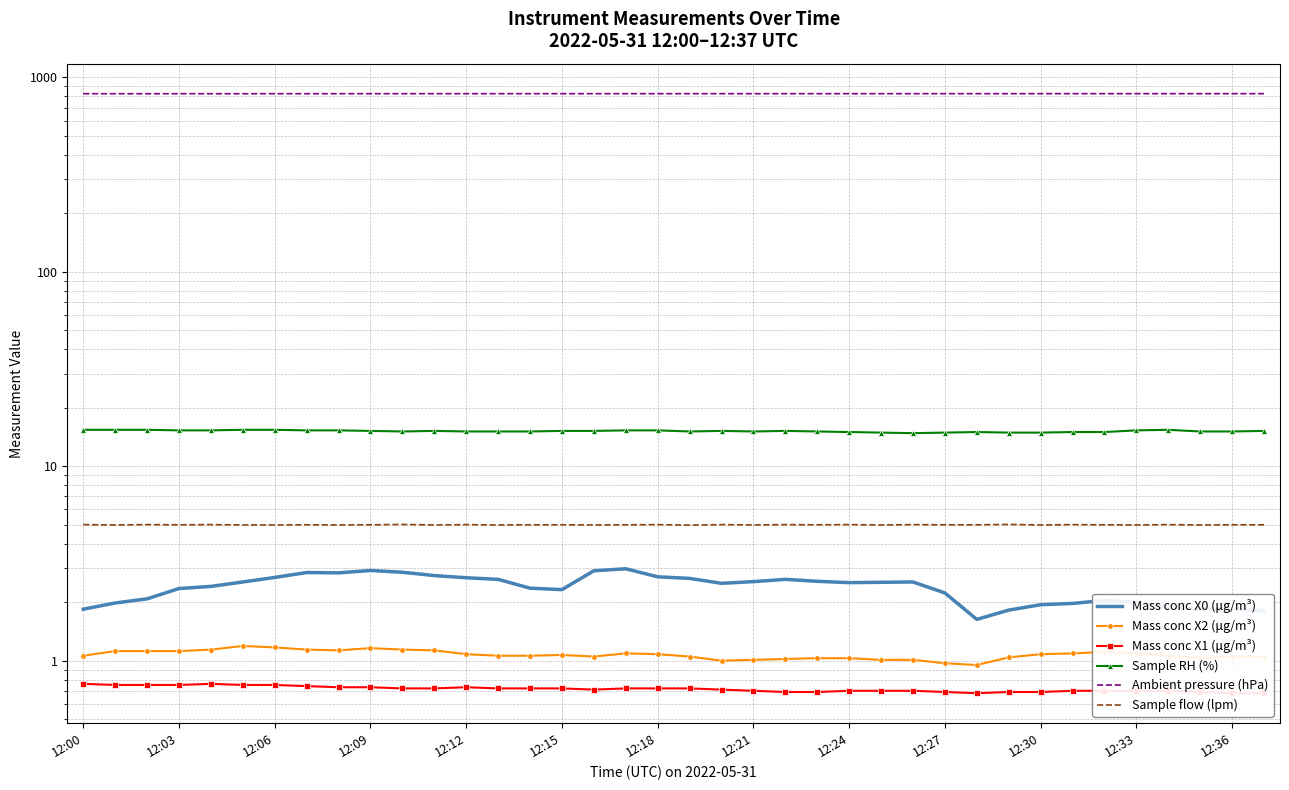

At how many categories does at least one series exceed 726?

38